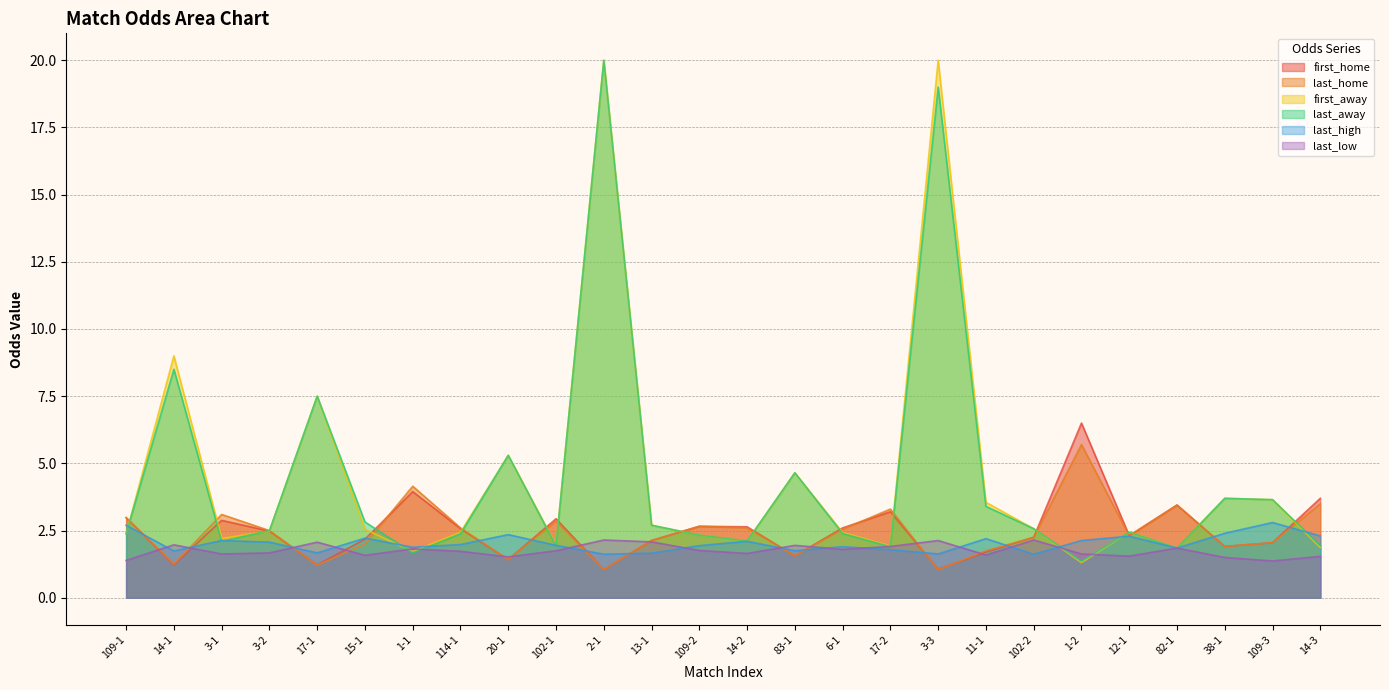

Read the first_home value at 38-1.

1.9